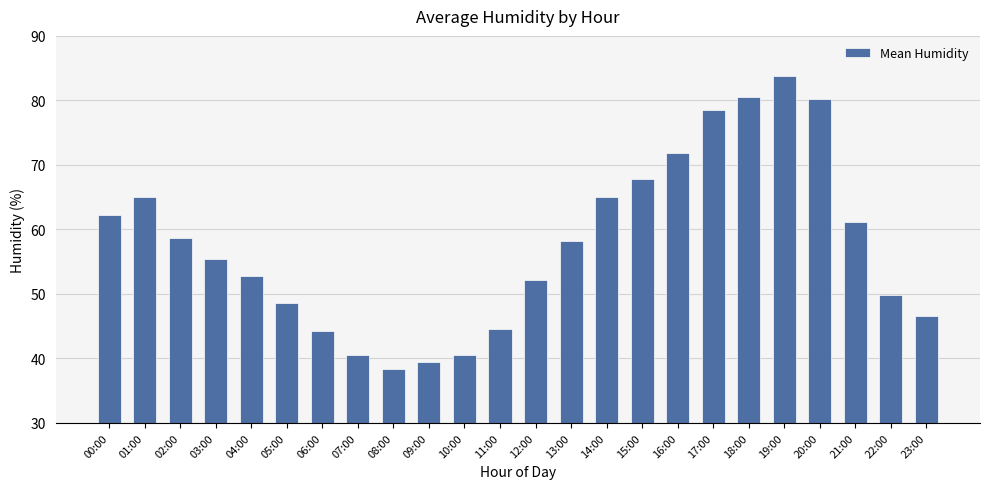

Reading right to left, transcribe all the data shown in this chart.

23:00=46.6	22:00=49.9	21:00=61.2	20:00=80.2	19:00=83.8	18:00=80.5	17:00=78.5	16:00=71.8	15:00=67.8	14:00=65.1	13:00=58.2	12:00=52.2	11:00=44.5	10:00=40.6	09:00=39.5	08:00=38.3	07:00=40.6	06:00=44.2	05:00=48.6	04:00=52.8	03:00=55.4	02:00=58.7	01:00=65.1	00:00=62.3